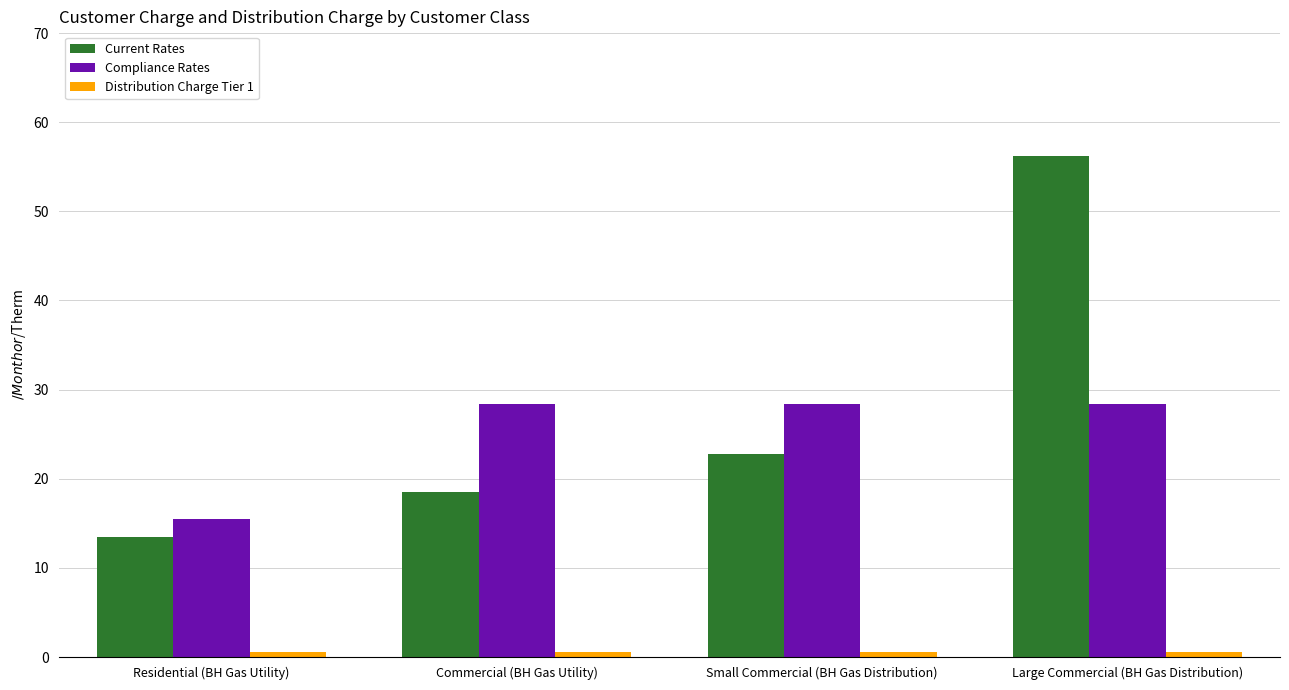

Which series has the largest range (max minus min)?

Current Rates